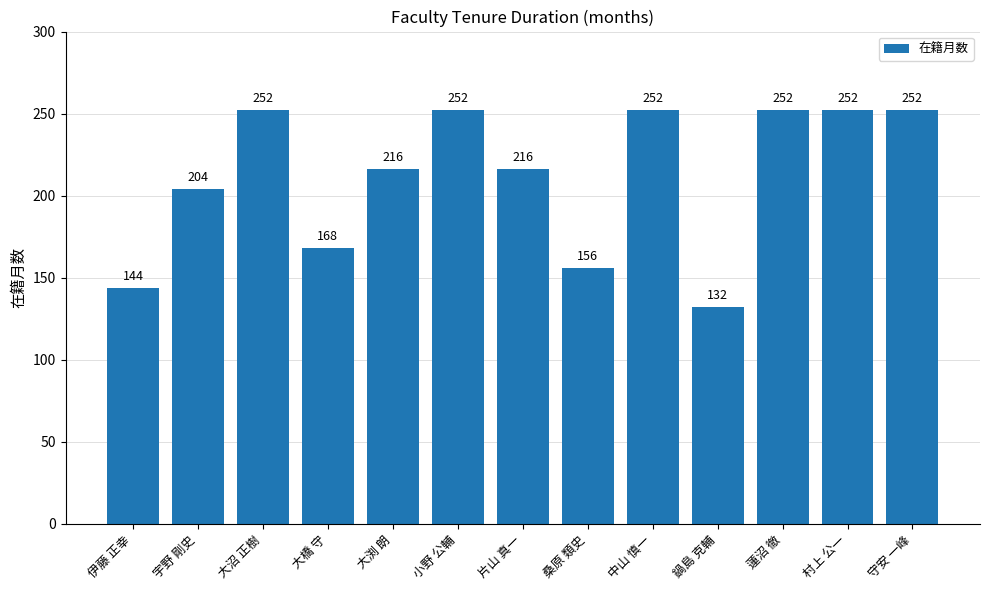

The value at 大橋 守 is 77. True or false?

False